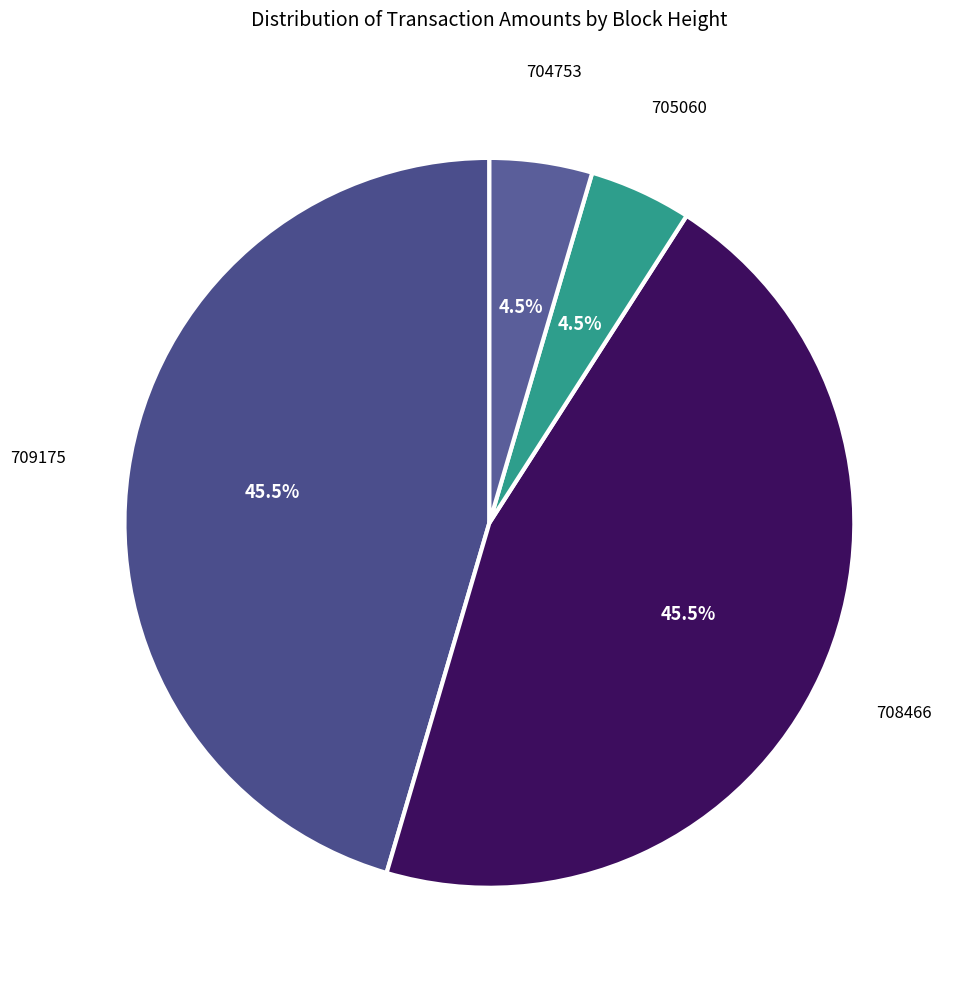

How many segments does this pie chart have?

4